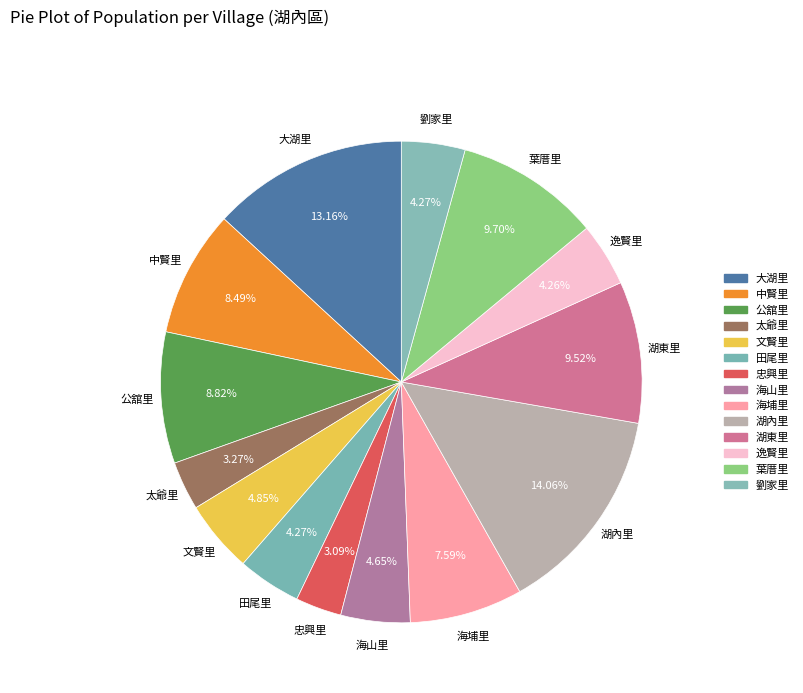

Which slice is the largest?

湖內里